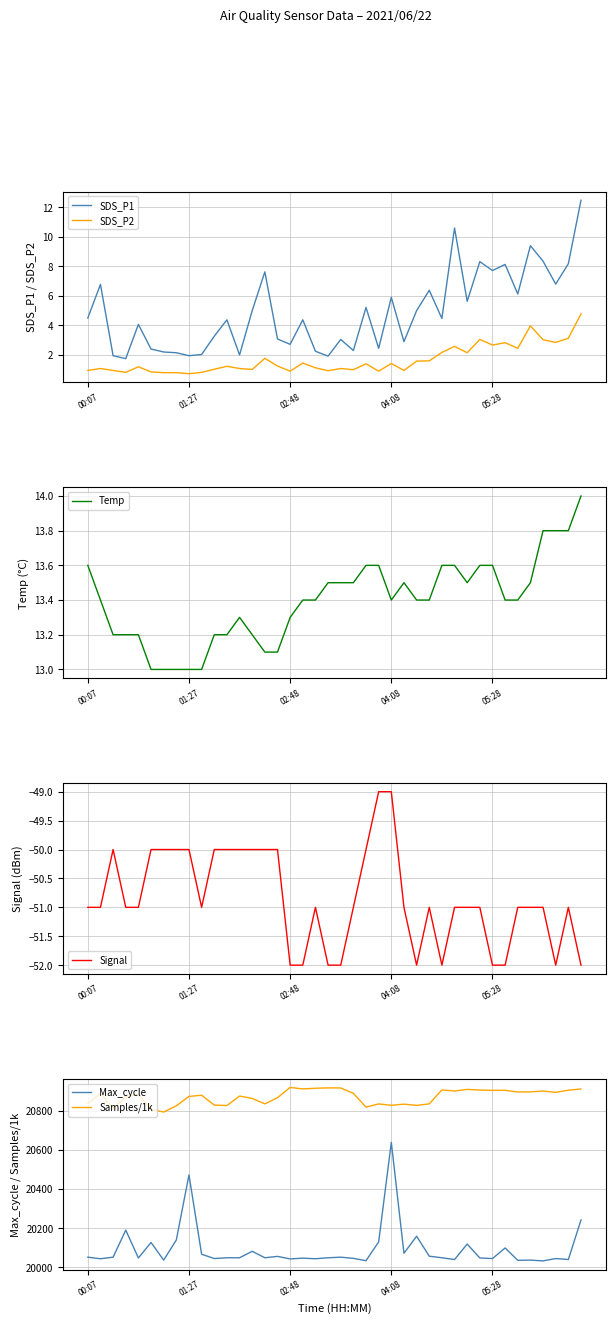

True or false: Signal and Samples/1k intersect in this chart.

False